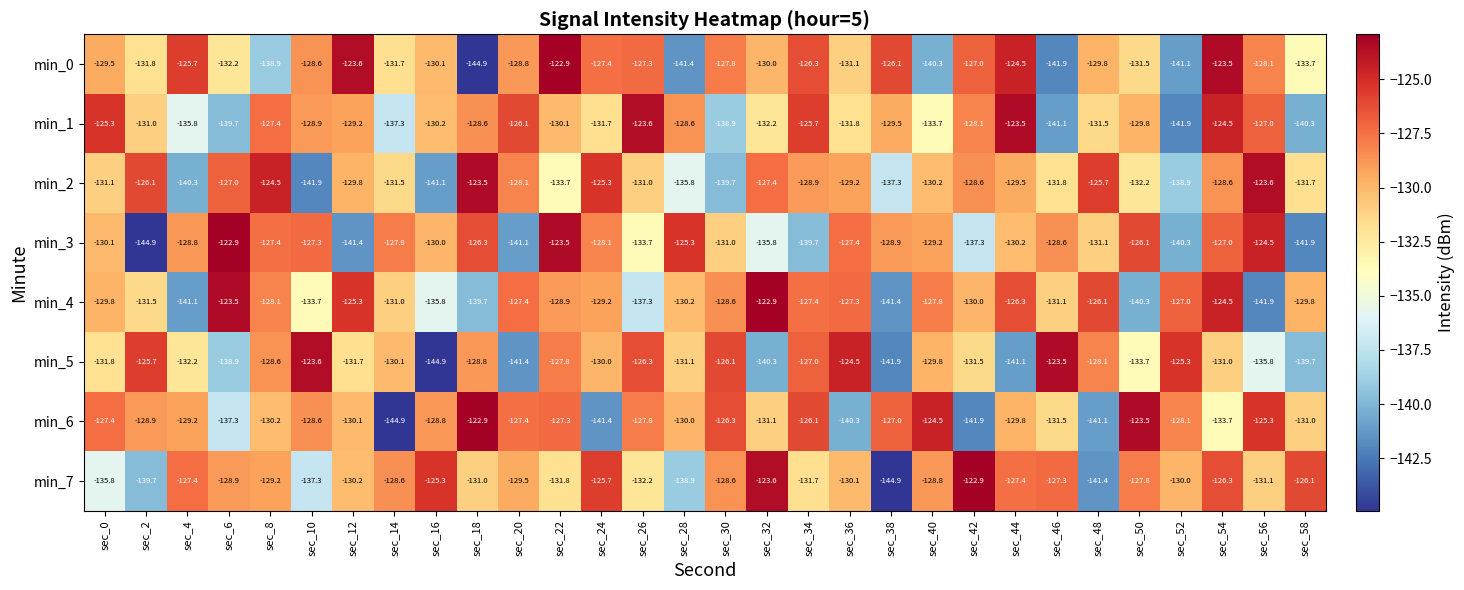

What is the minimum value for min_2?

-141.9